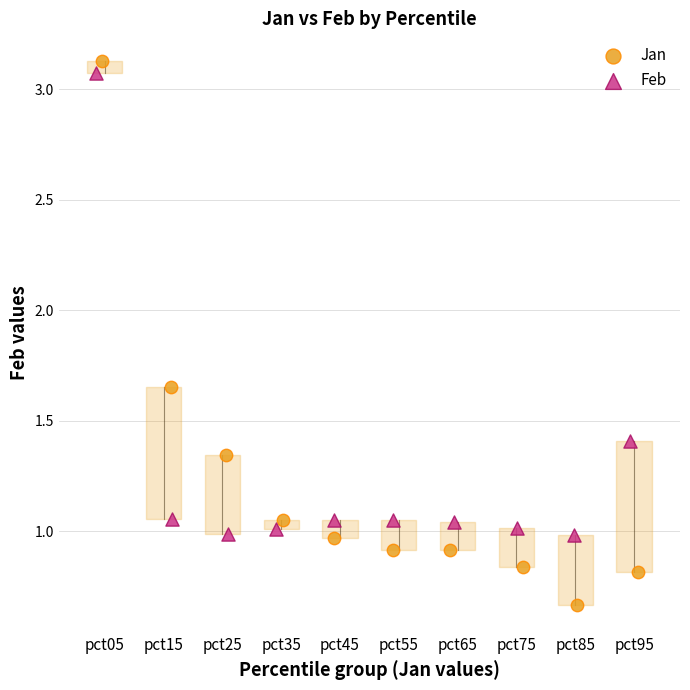

Which series reaches the maximum Y coordinate?

Jan